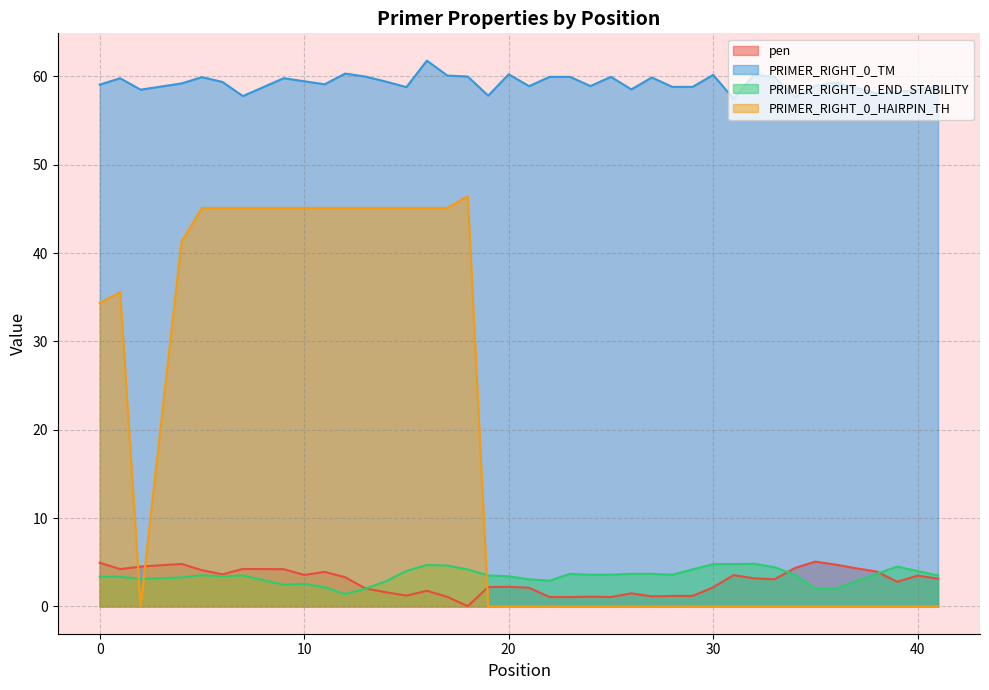

The value of PRIMER_RIGHT_0_HAIRPIN_TH at 0 is 11.5. True or false?

False